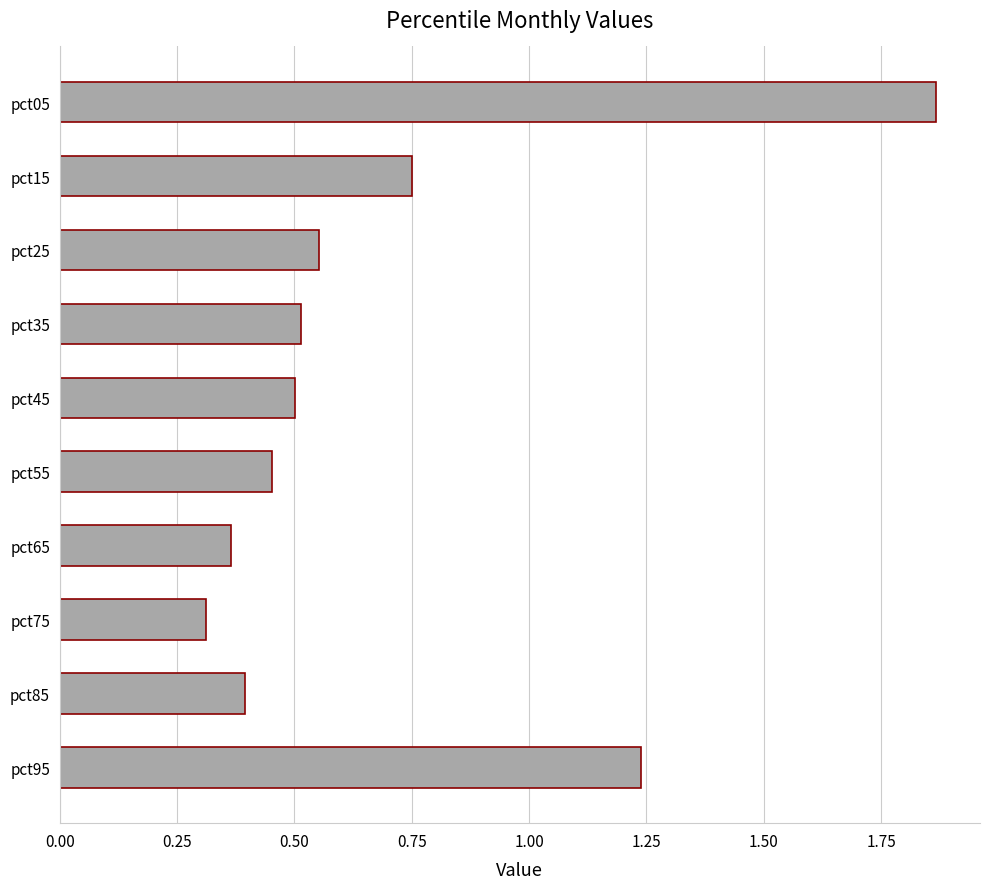

True or false: the data shows 0.5 at pct35.

True